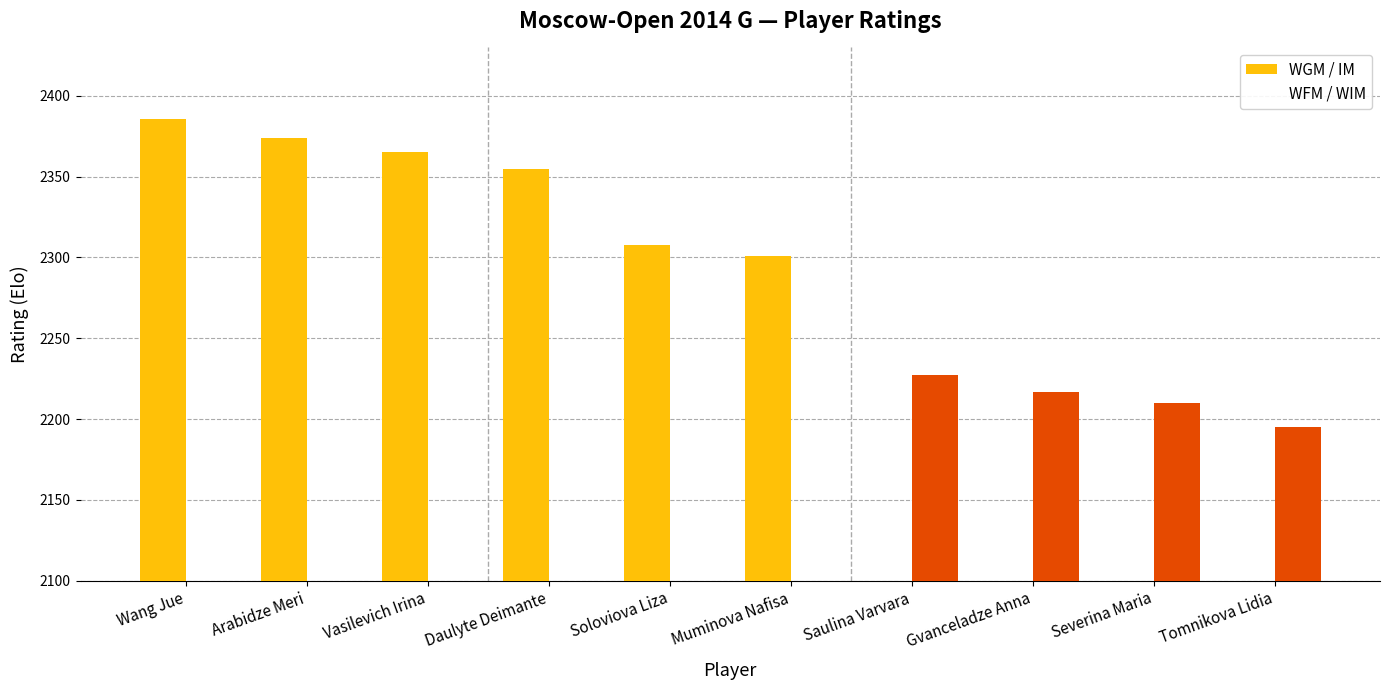

Reading left to right, list all the values displayed in this chart.

WGM / IM: 2386	2374	2365	2355	2308	2301	0	0	0	0
WFM / WIM: 0	0	0	0	0	0	2227	2217	2210	2195